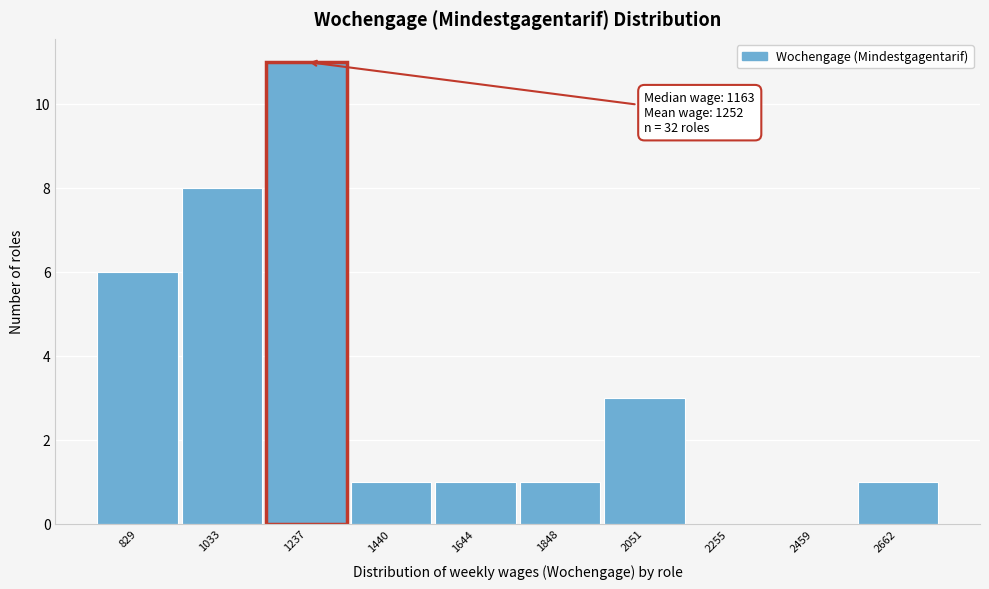

Which range on the x-axis has the tallest bar?

1150 to 1350